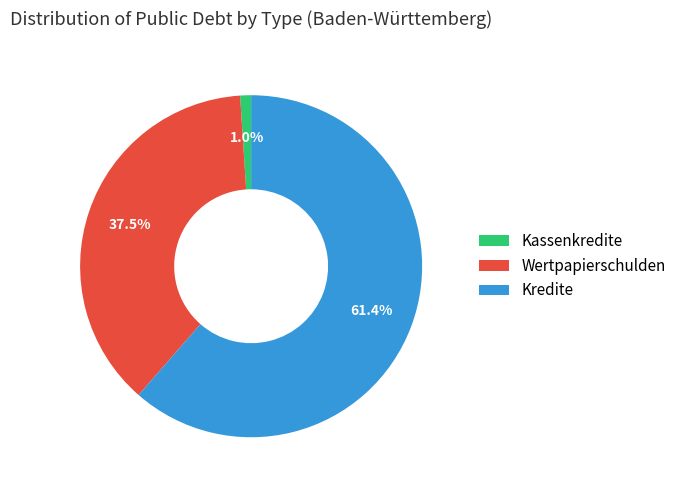

Is there any slice that represents more than half of the pie?

Yes